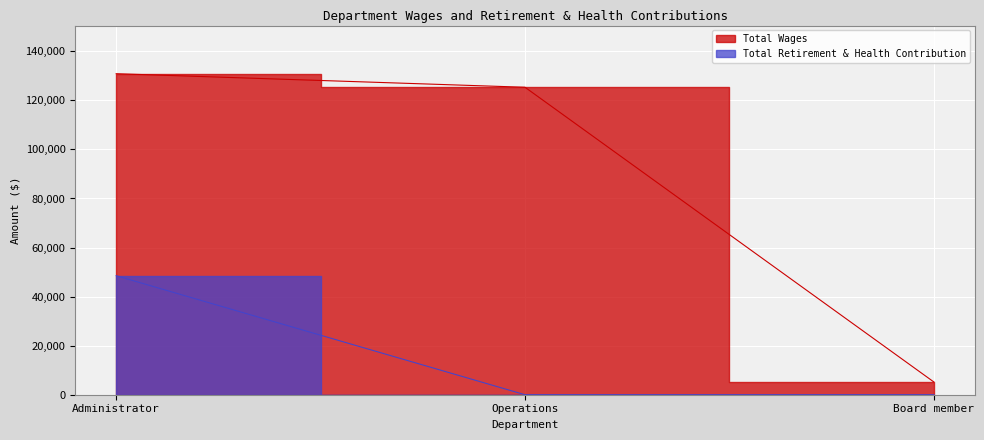

At which label does Total Wages first exceed 125341?

Administrator